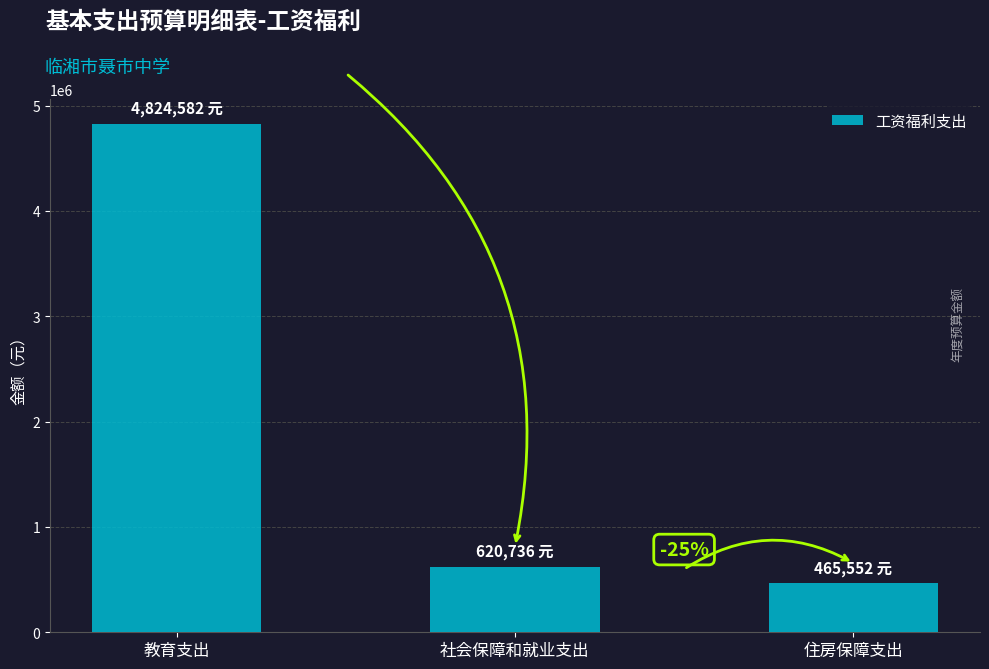

How many bars are there in total?

3